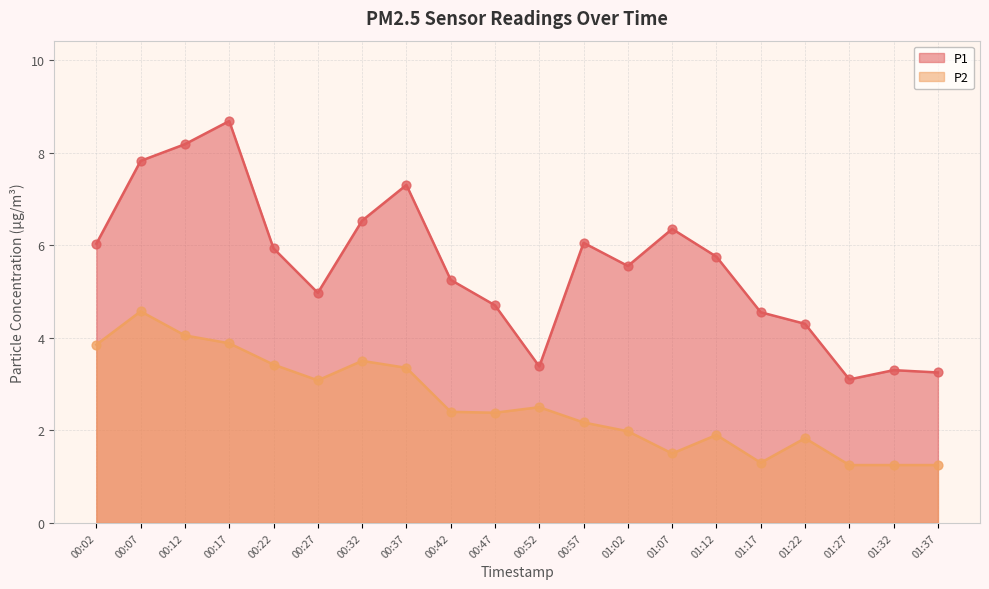

Which series reaches the maximum Y coordinate?

P1